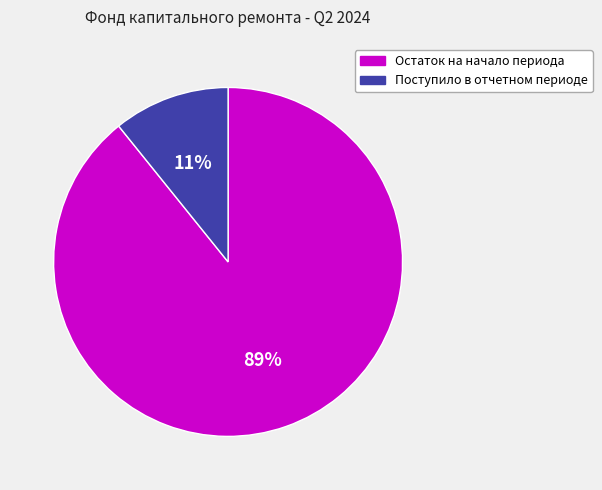

To the nearest percent, what is the difference between the largest and smallest slice percentages?

78%